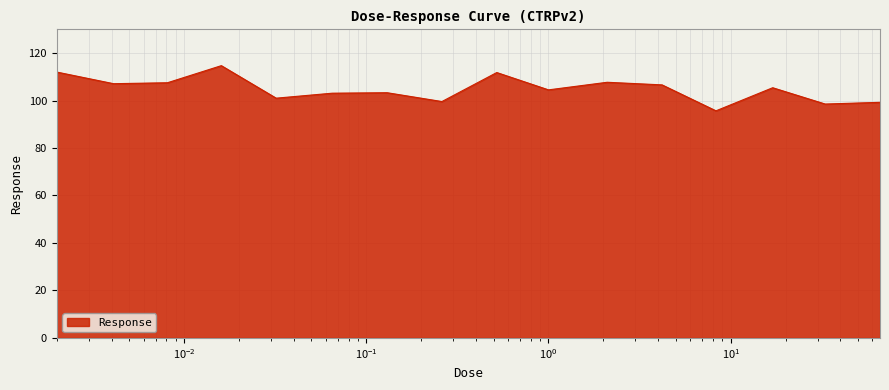

What is the difference between the maximum and minimum values?

19.0